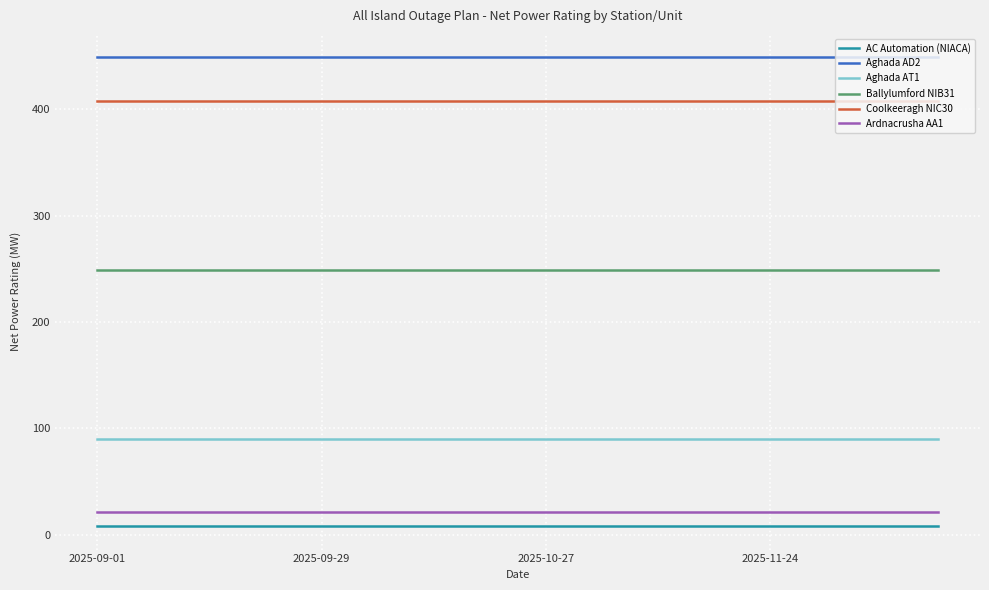

What is the maximum value shown in the chart?

449